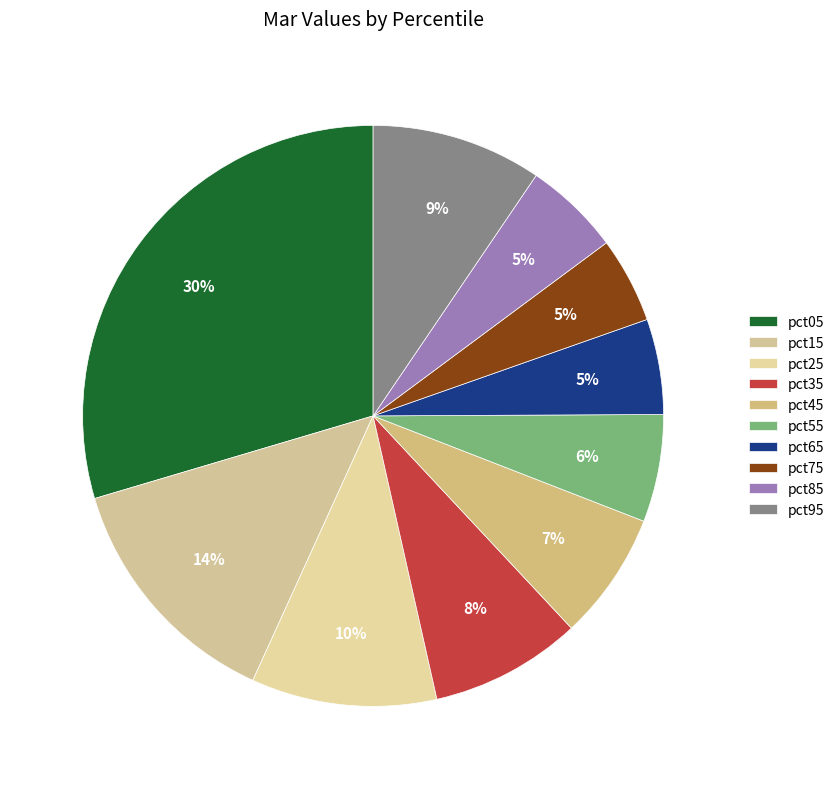

Count the number of slices in the pie.

10